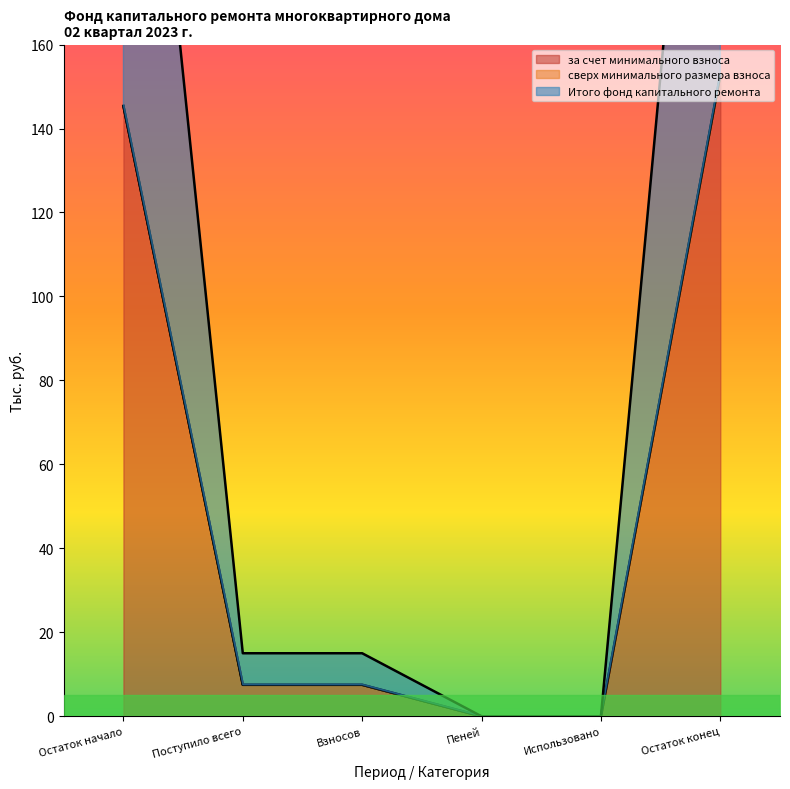

What is the difference between the second highest and second lowest values in the за счет минимального взноса series?

145.4